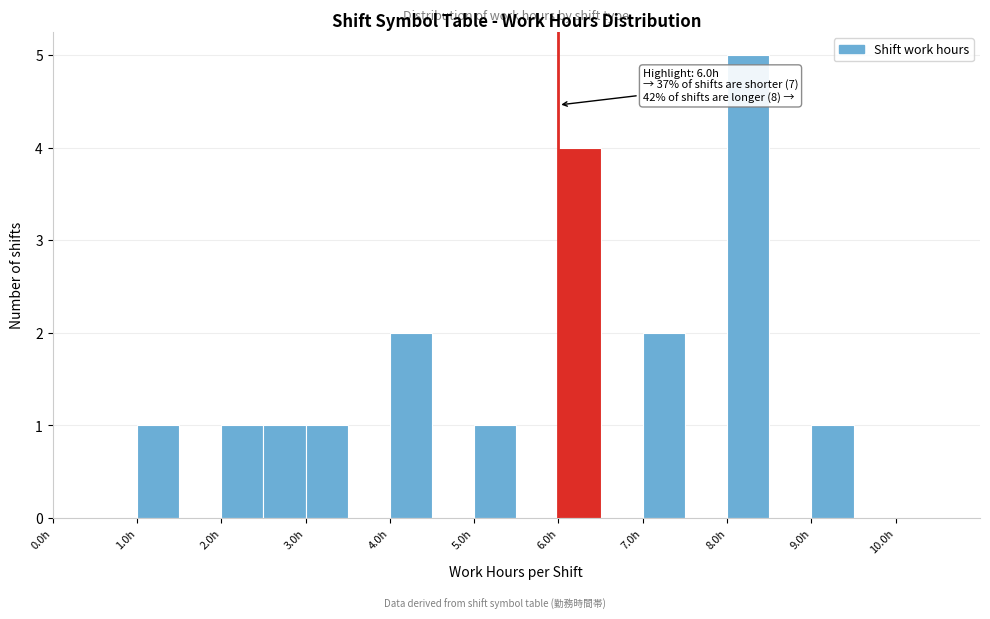

Which range on the x-axis has the tallest bar?

8.0 to 8.5